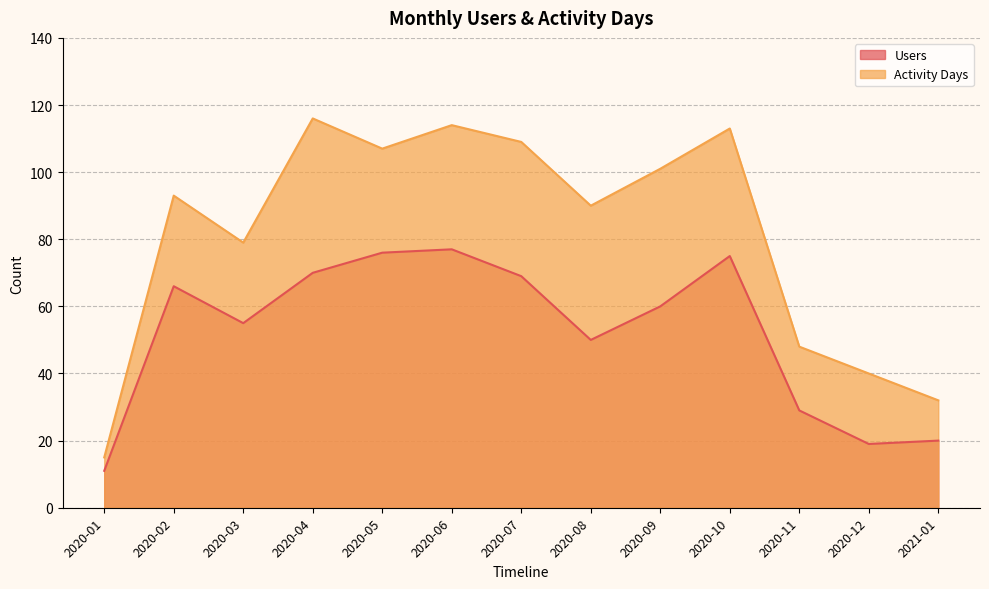

Which series has the largest total across all categories?

Activity Days